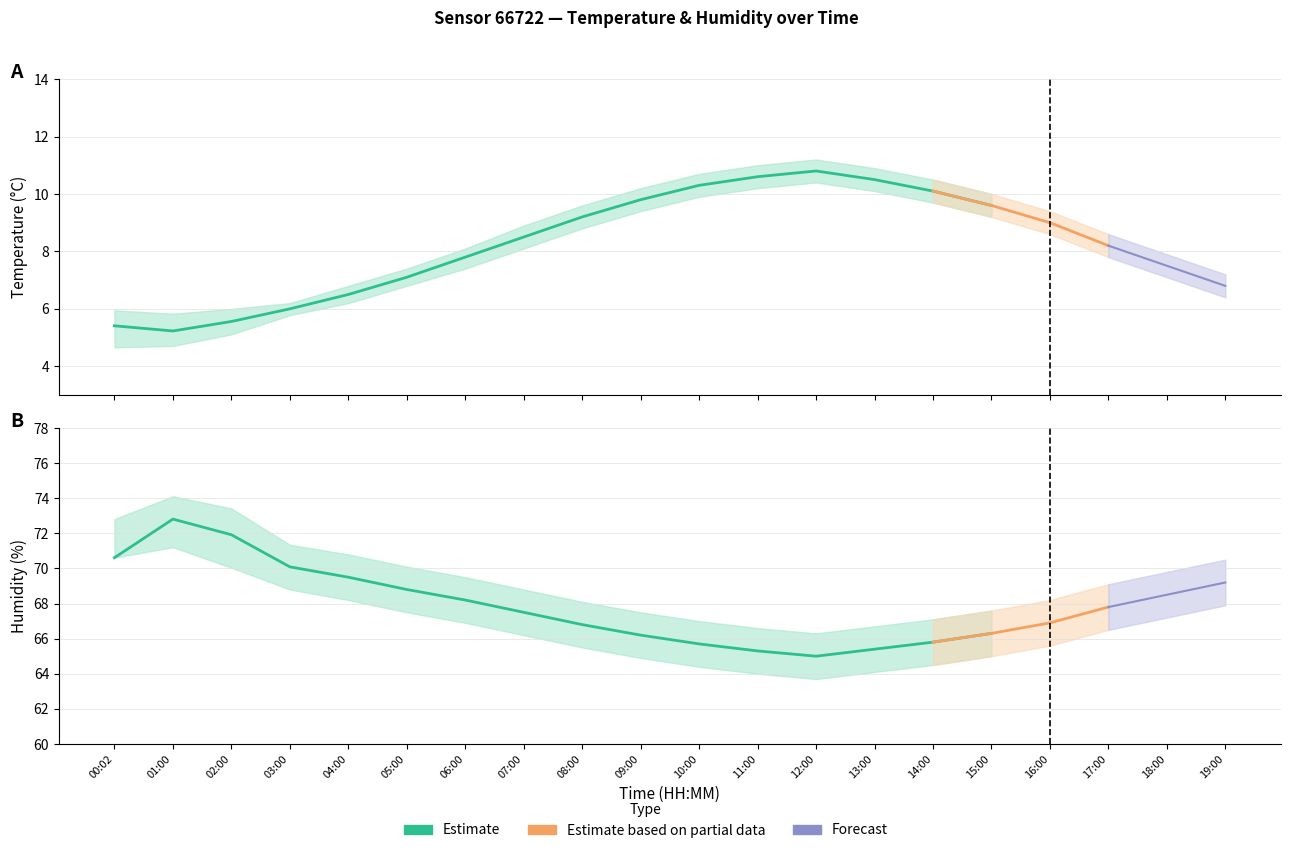

What is the sum of the humidity_high values at 16:00 and 14:00?

135.3